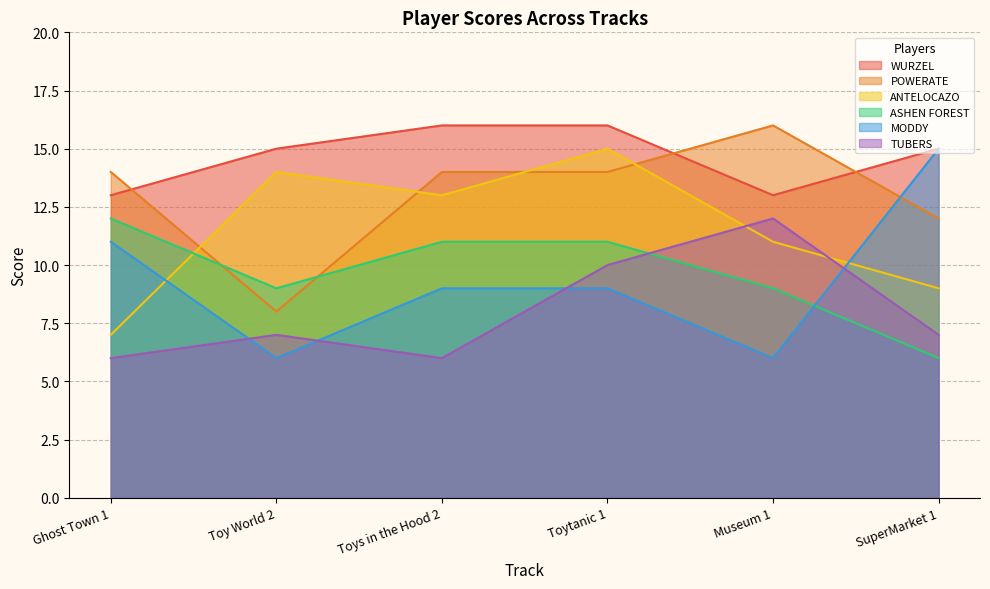

What is the difference between the highest and lowest values at SuperMarket 1?

9